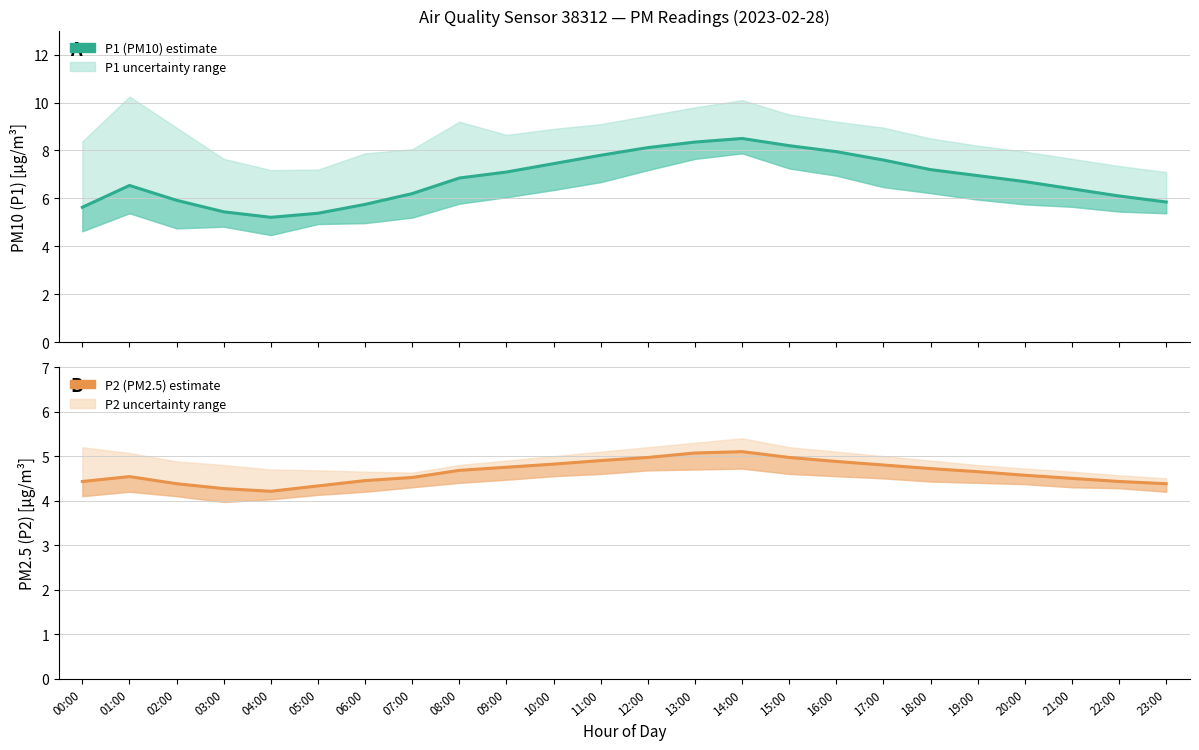

How many categories are shown in the chart?

24